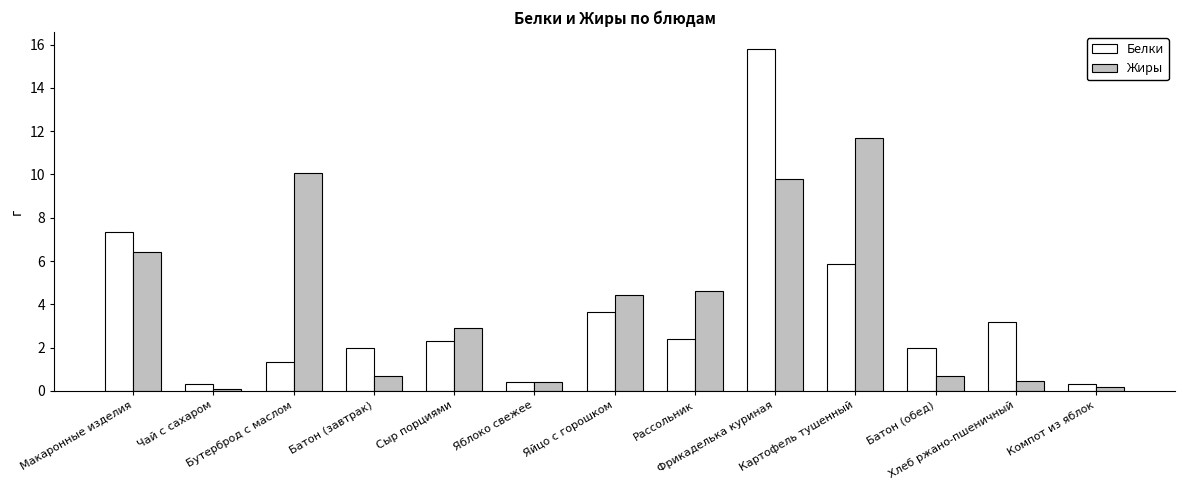

At which category is the sum across all series the highest?

Фрикаделька куриная